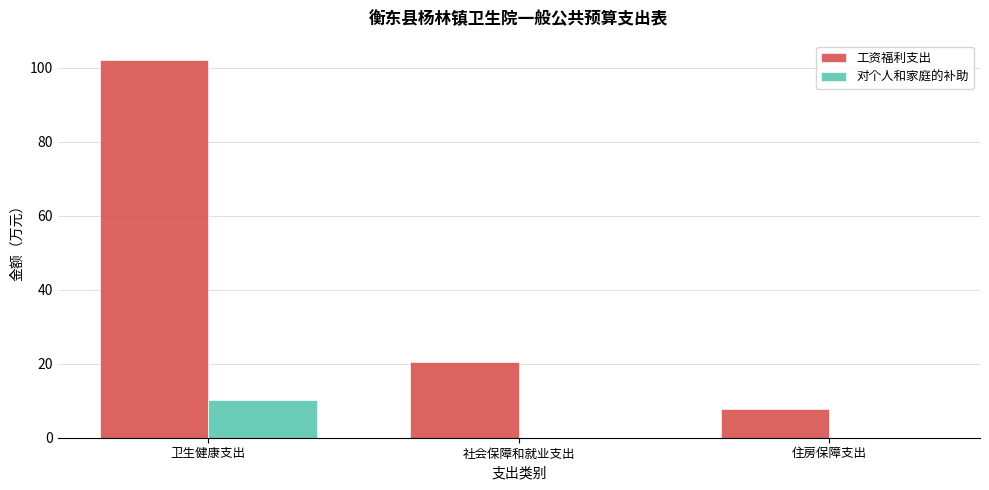

Is it true that 工资福利支出 equals 13.4 at 住房保障支出?

False